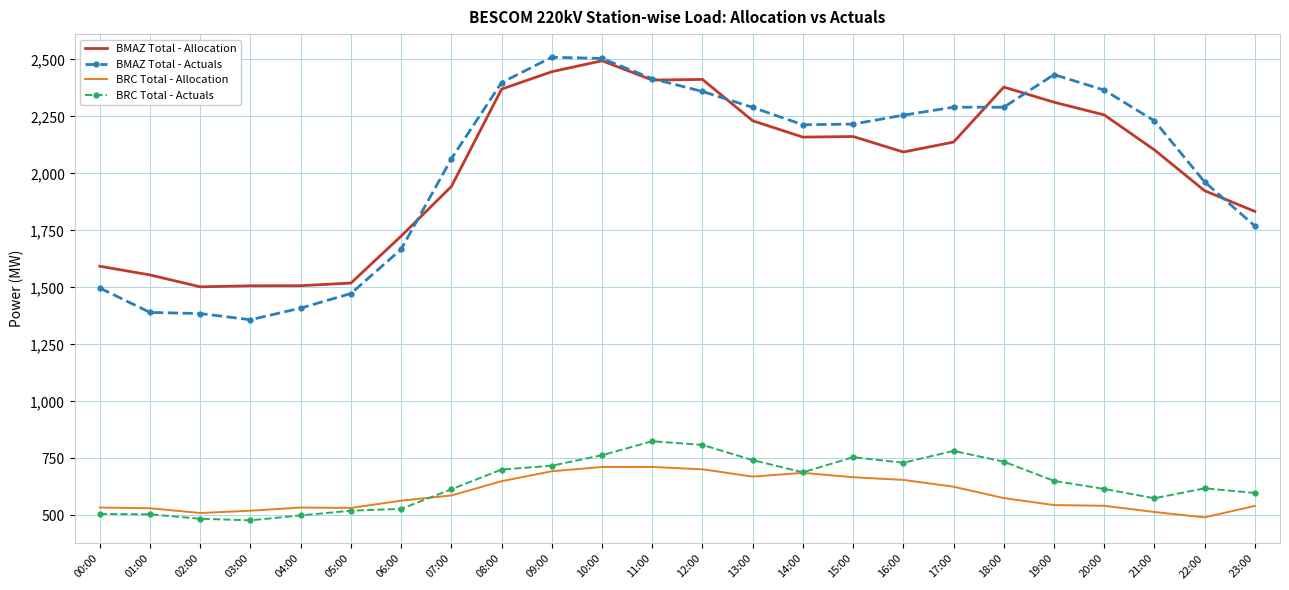

True or false: BMAZ Total - Allocation has a value of 3480.9 at 10:00.

False